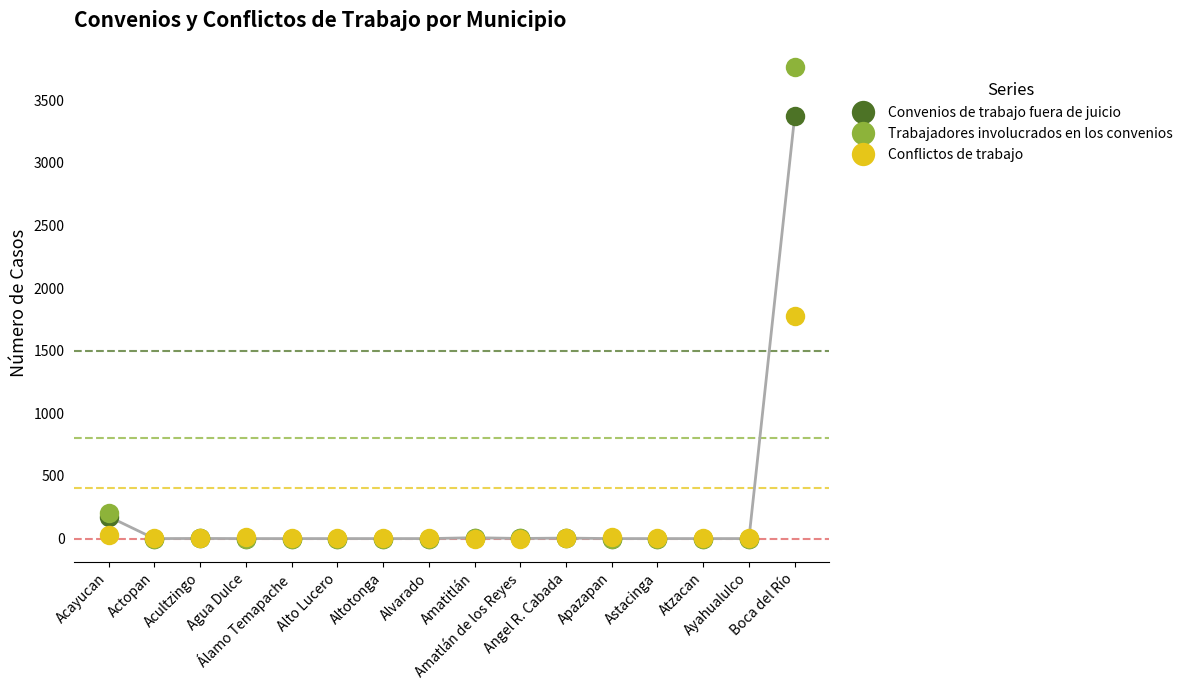

List the series in order of their peak value, lowest first.

Conflictos de trabajo, Convenios de trabajo fuera de juicio, Trabajadores involucrados en los convenios